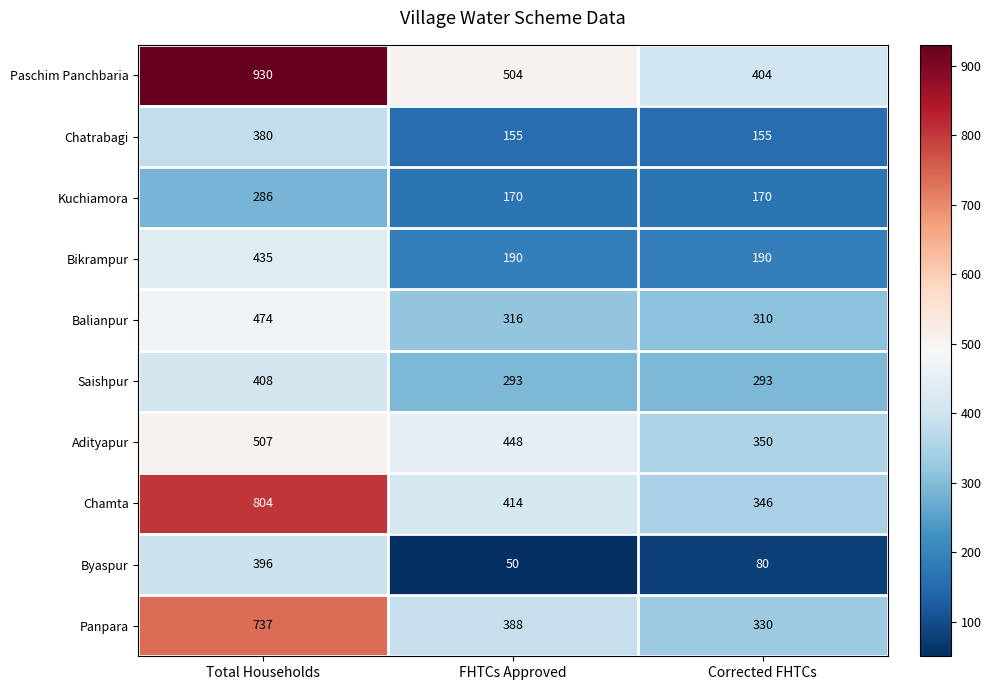

Which series has the largest total across all categories?

Paschim Panchbaria